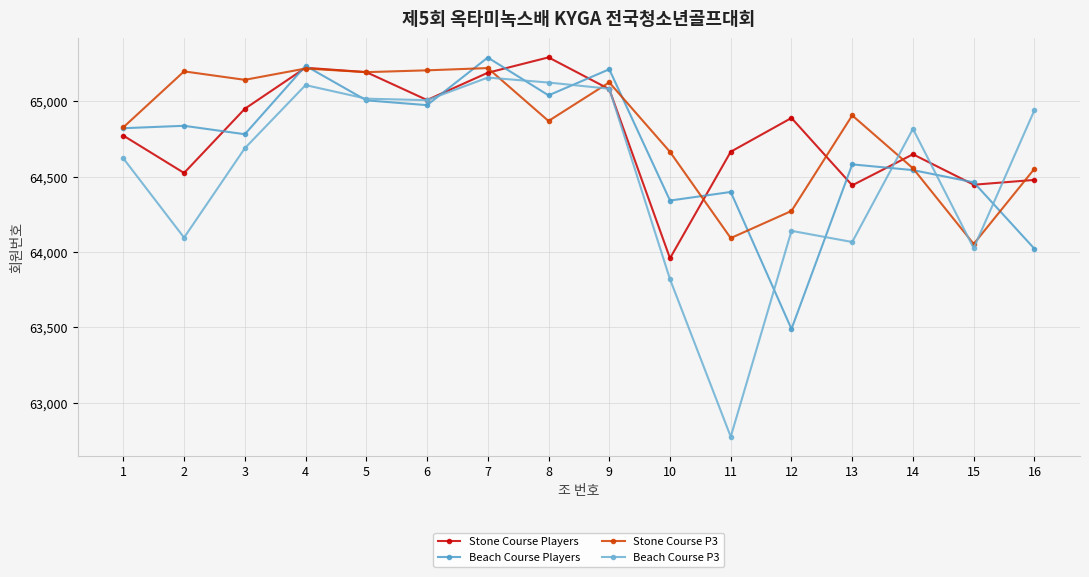

At which category does the chart reach its peak across all series?

8